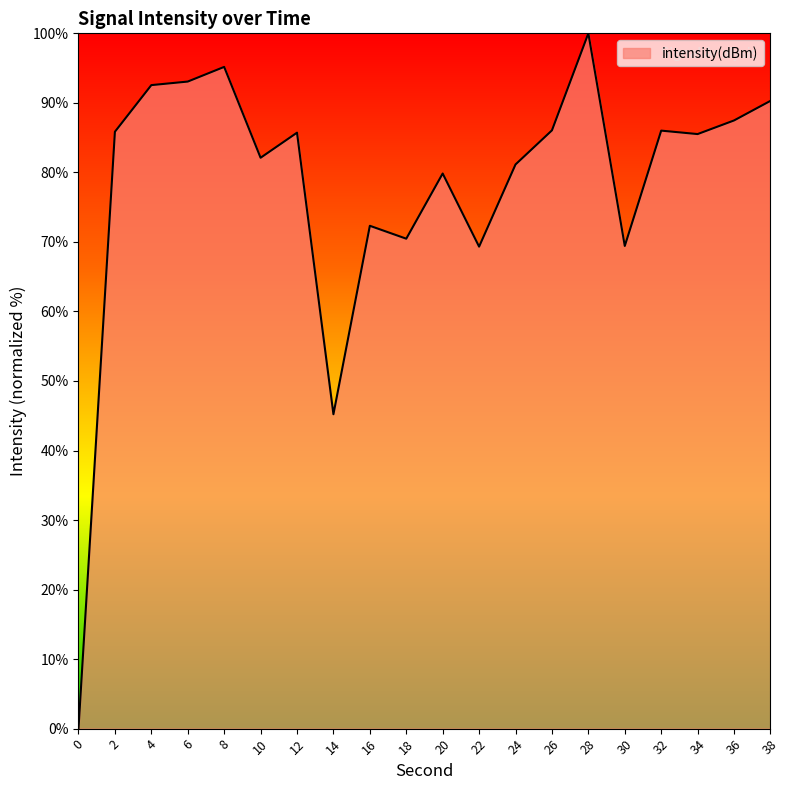

What value does the data have at 8?

95.2